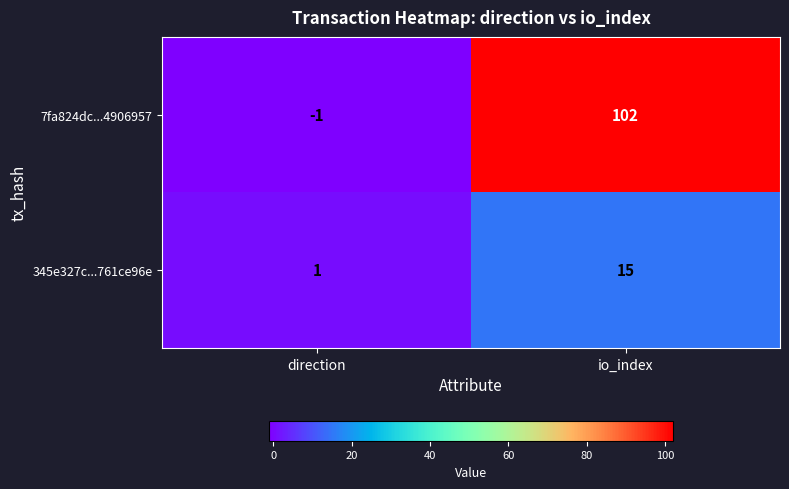

At io_index, list the series in order from largest to smallest.

7fa824dc...4906957, 345e327c...761ce96e